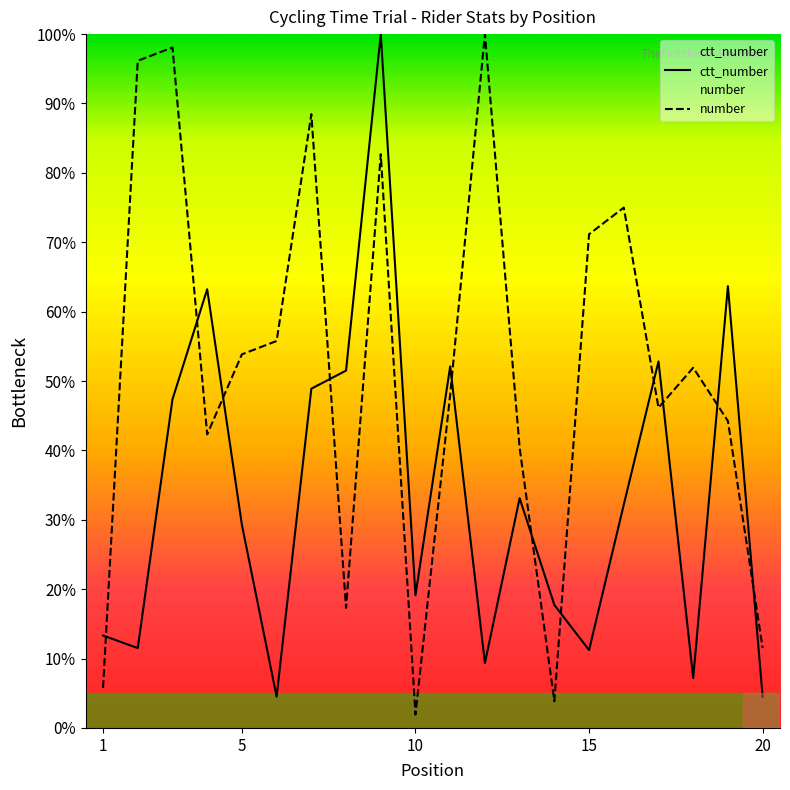

Count the number of categories in the chart.

20